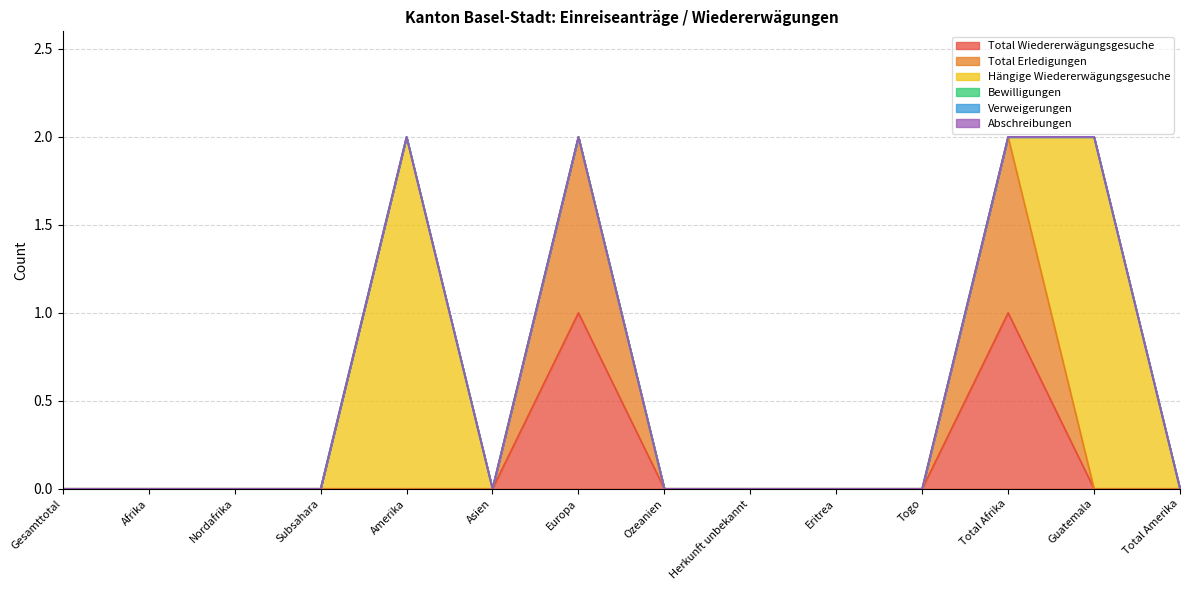

Is it true that Total Erledigungen equals 0 at Eritrea?

True